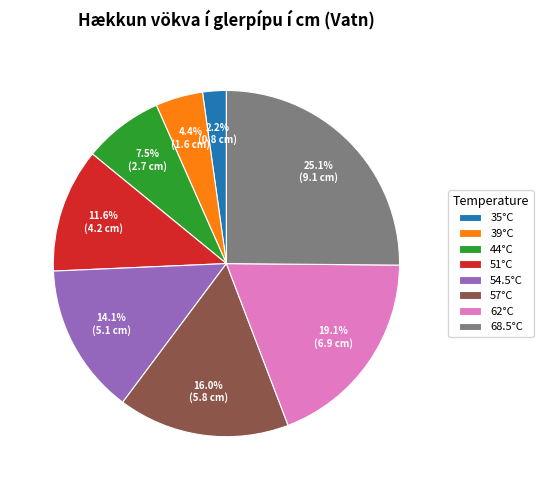

Is 62°C the majority of the pie?

No